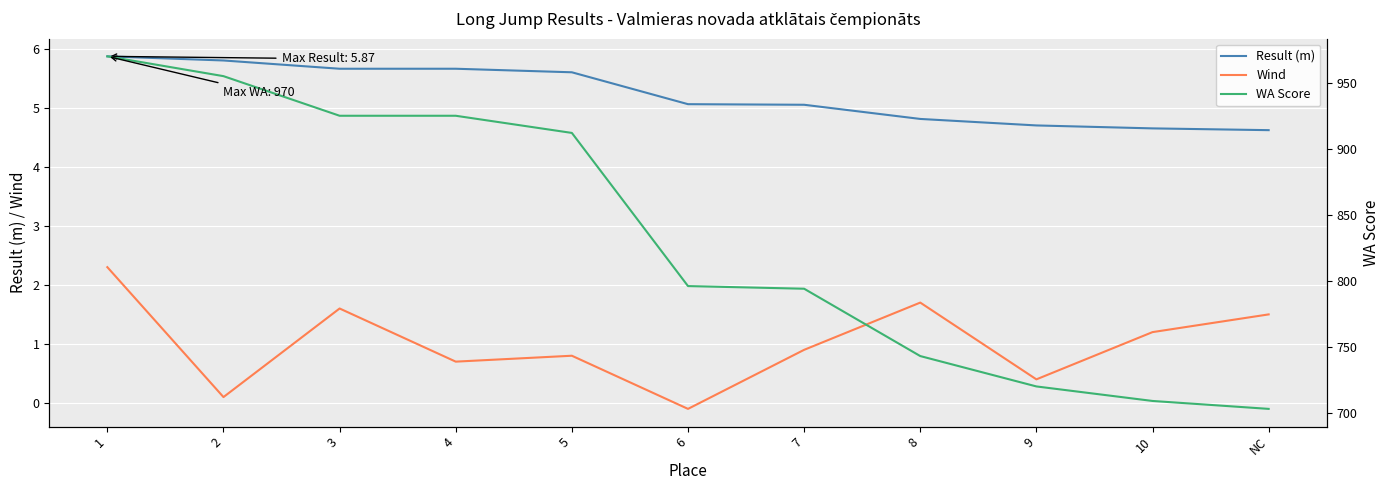

In Wind, how many points are lower than both neighbors (excluding endpoints)?

4